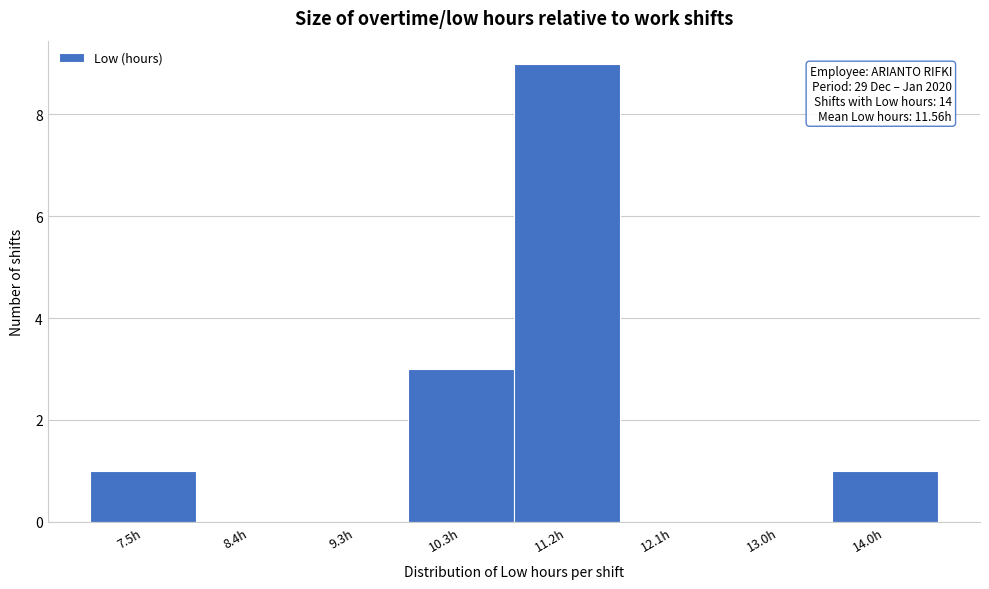

Reading left to right, what are all the values shown in this chart?

7.5h=1	8.4h=0	9.3h=0	10.3h=3	11.2h=9	12.1h=0	13.0h=0	14.0h=1